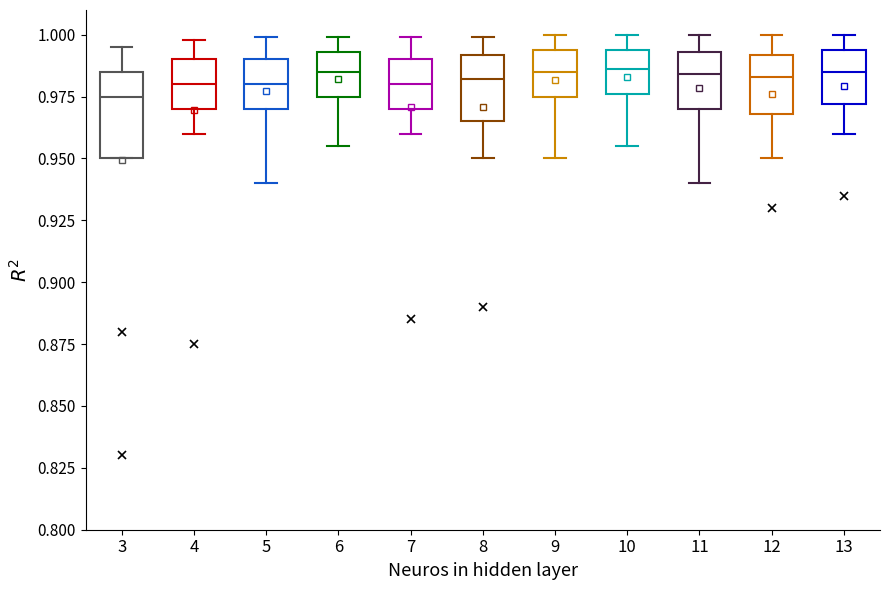

Reading left to right, read every box against the y-axis: the position of its median line, the range the box covers, and the ends of its whiskers. The values are not printed on the chart, so give them approximately, as read against the axis.

3: median 0.975, box 0.950 to 0.985, whiskers 0.950 to 0.995
4: median 0.980, box 0.970 to 0.990, whiskers 0.960 to 1.000
5: median 0.980, box 0.970 to 0.990, whiskers 0.940 to 1.000
6: median 0.985, box 0.975 to 0.995, whiskers 0.955 to 1.000
7: median 0.980, box 0.970 to 0.990, whiskers 0.960 to 1.000
8: median 0.980, box 0.965 to 0.990, whiskers 0.950 to 1.000
9: median 0.985, box 0.975 to 0.995, whiskers 0.950 to 1.000
10: median 0.985, box 0.975 to 0.995, whiskers 0.955 to 1.000
11: median 0.985, box 0.970 to 0.995, whiskers 0.940 to 1.000
12: median 0.985, box 0.970 to 0.990, whiskers 0.950 to 1.000
13: median 0.985, box 0.970 to 0.995, whiskers 0.960 to 1.000